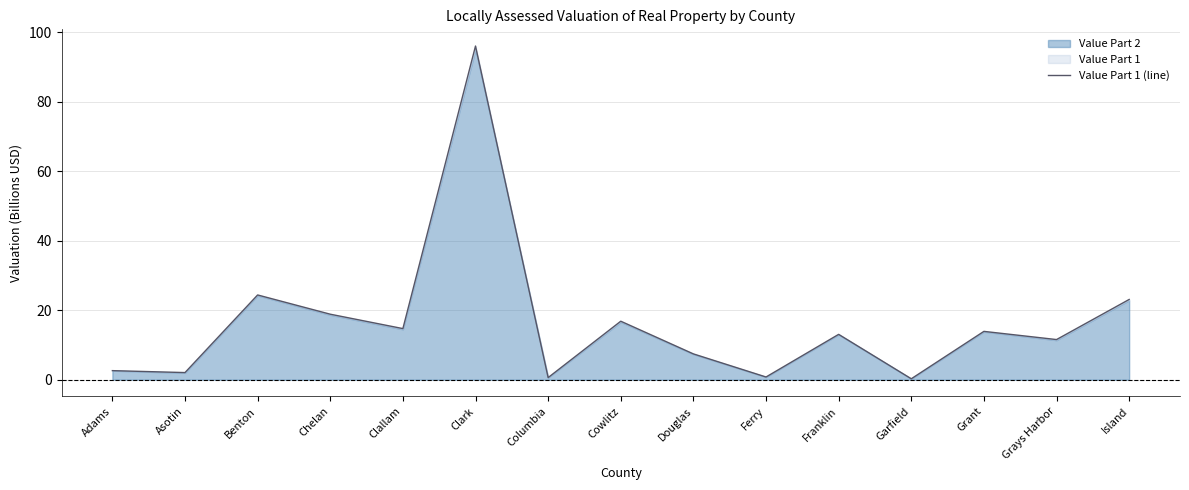

The chart shows a value of 16.8 at Cowlitz. True or false?

True